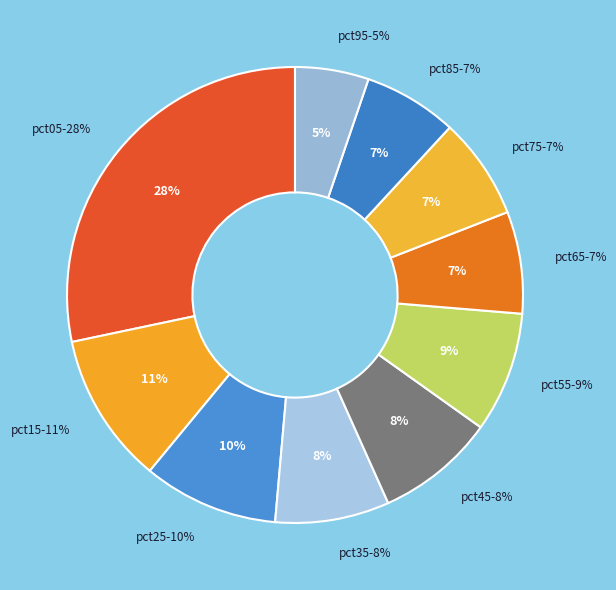

Rank the categories by value from highest to lowest.

pct05, pct15, pct25, pct55, pct45, pct35, pct65, pct75, pct85, pct95